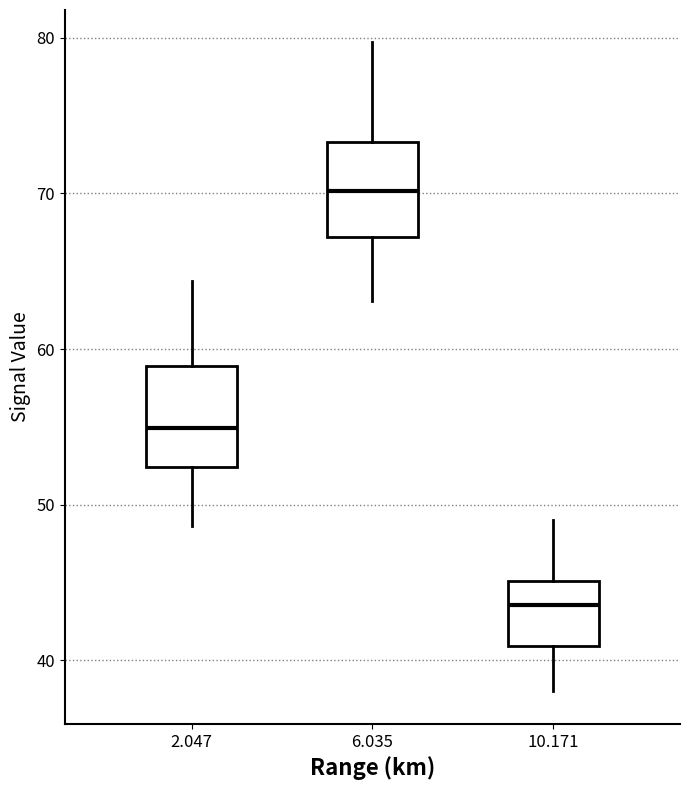

Where does the upper whisker of the box at x = 2.047 end on the y-axis? The values are not printed on the chart, so give them approximately, as read against the axis.

64